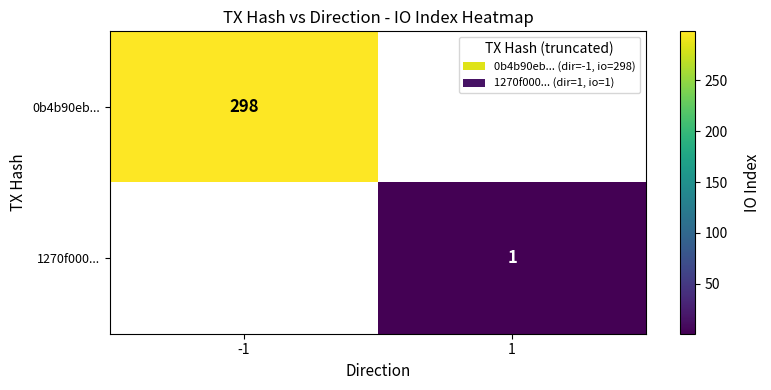

Count the number of categories in the chart.

2